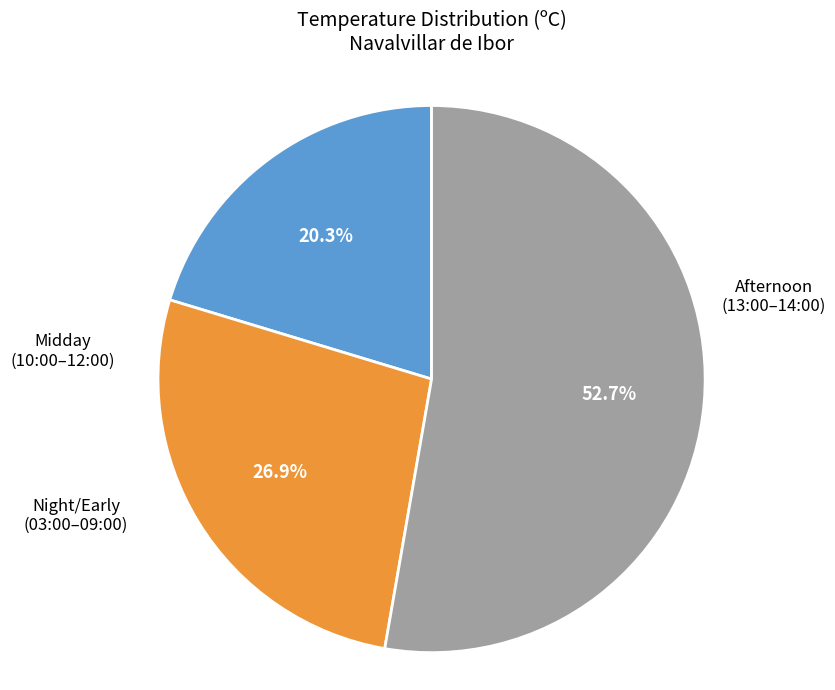

Is there any slice that represents more than half of the pie?

Yes